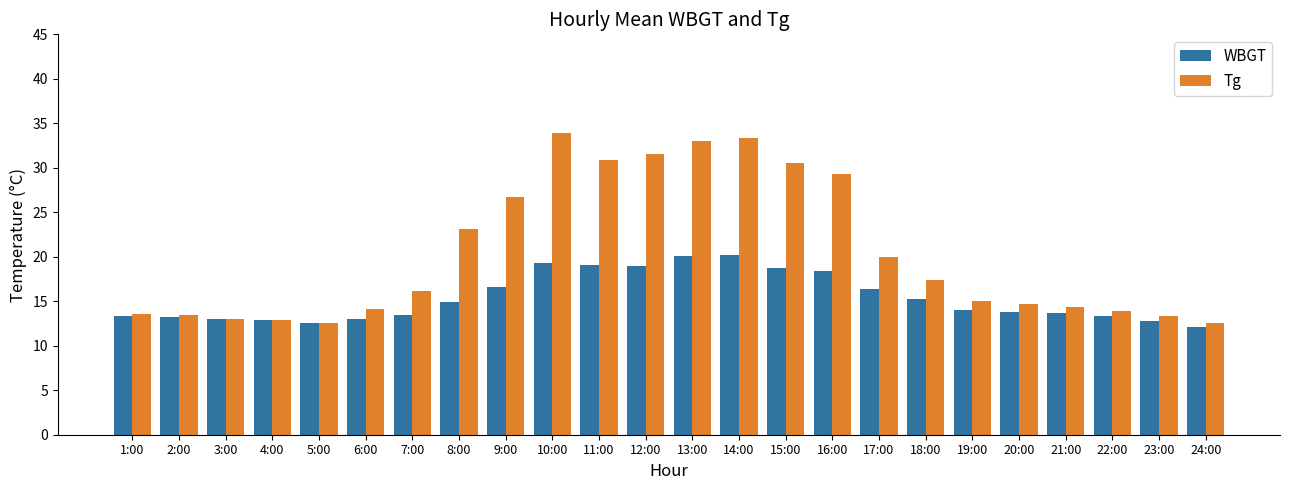

What is the smallest value displayed?

12.1